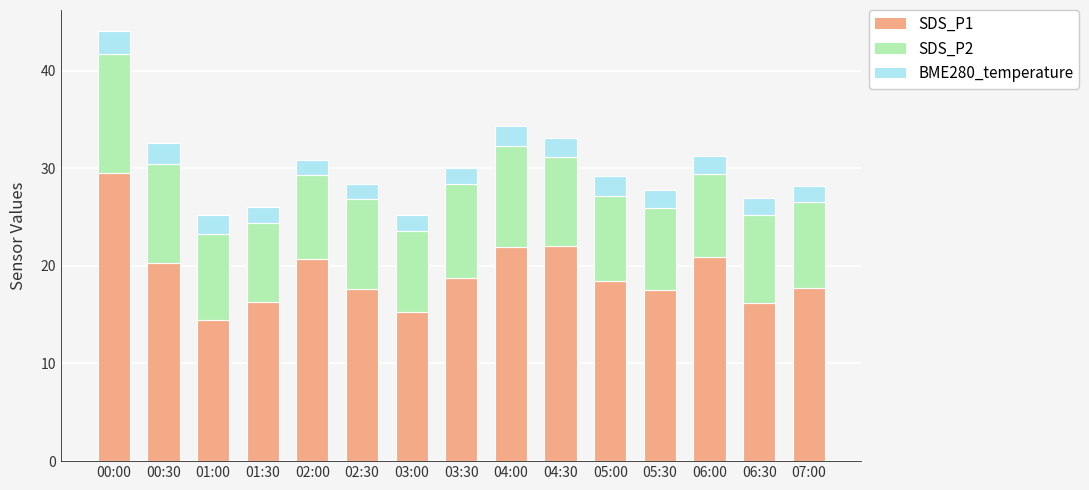

What is the sum of the SDS_P1 values at 02:00 and 03:00?

36.0